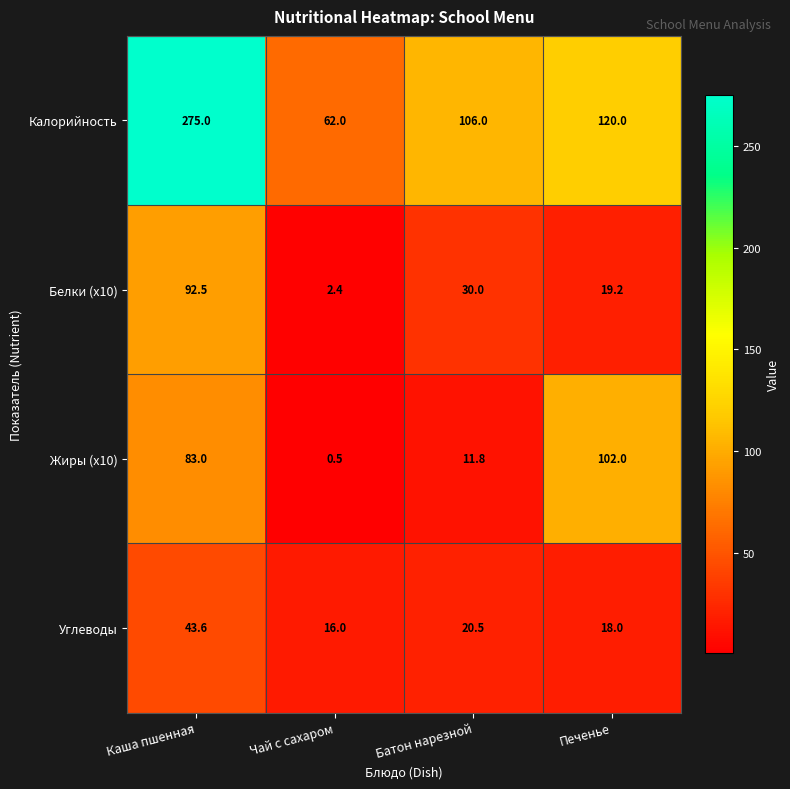

Reading left to right, what are all the values shown in this chart?

Калорийность: Каша пшенная=275.0	Чай с сахаром=62.0	Батон нарезной=106.0	Печенье=120.0
Белки (x10): Каша пшенная=92.5	Чай с сахаром=2.4	Батон нарезной=30.0	Печенье=19.2
Жиры (x10): Каша пшенная=83.0	Чай с сахаром=0.5	Батон нарезной=11.8	Печенье=102.0
Углеводы: Каша пшенная=43.6	Чай с сахаром=16.0	Батон нарезной=20.5	Печенье=18.0